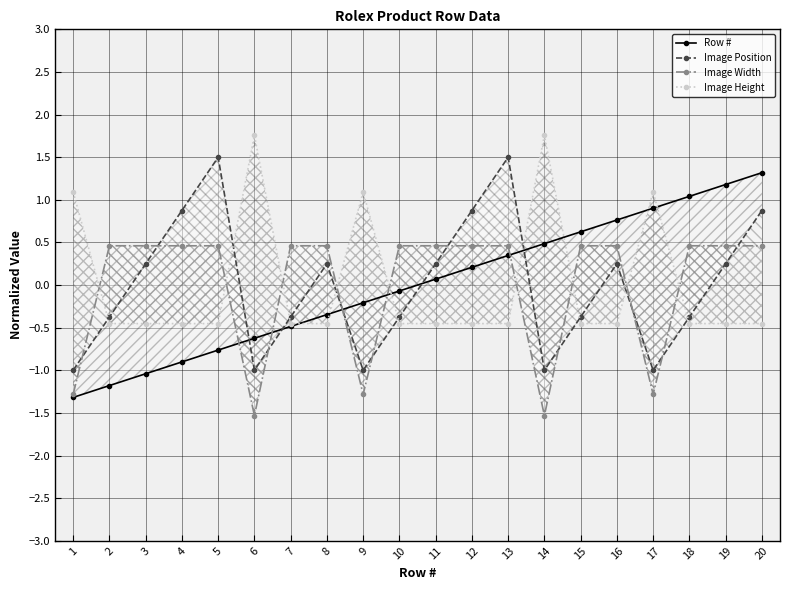

What is the total value across all series at 6?

-1.4